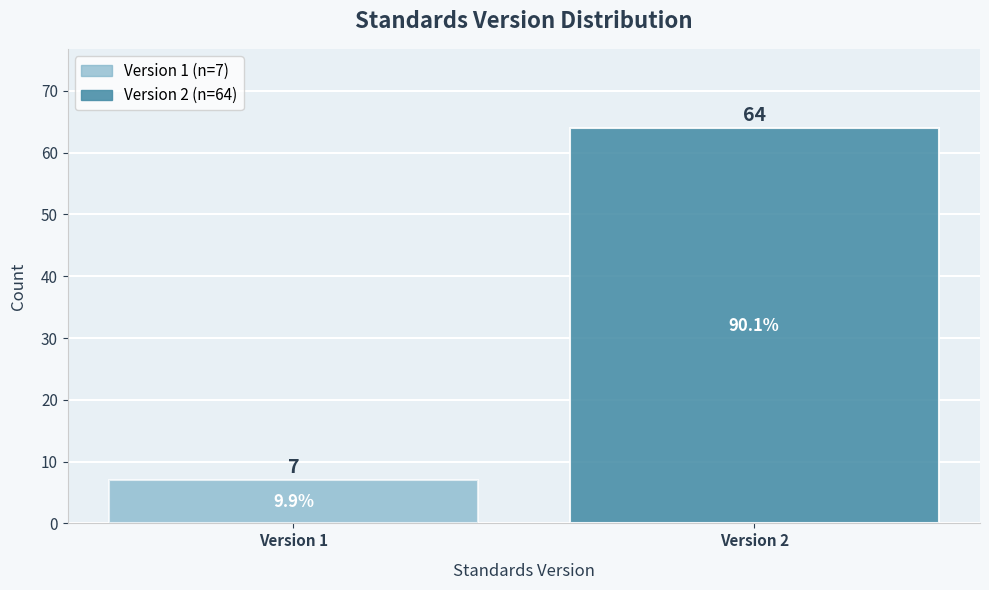

Reading left to right, extract all data points from this chart.

Version 1=7	Version 2=64